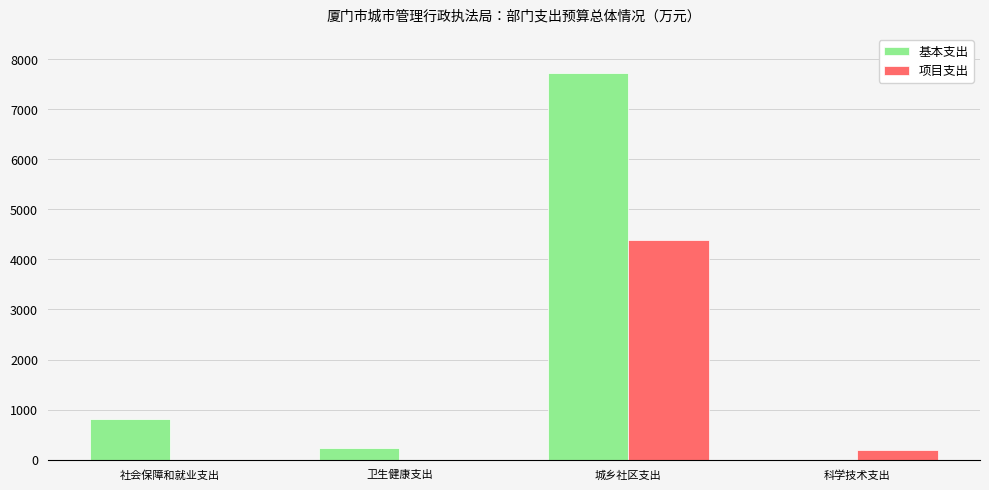

What is the sum of all 项目支出 values?

4578.4